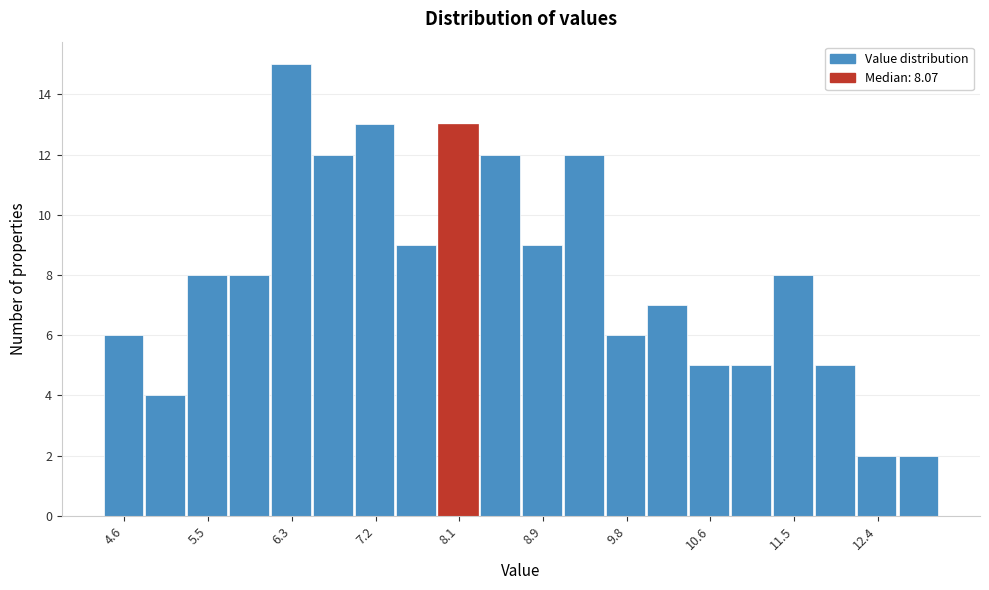

Which range on the x-axis has the tallest bar?

6.12 to 6.55